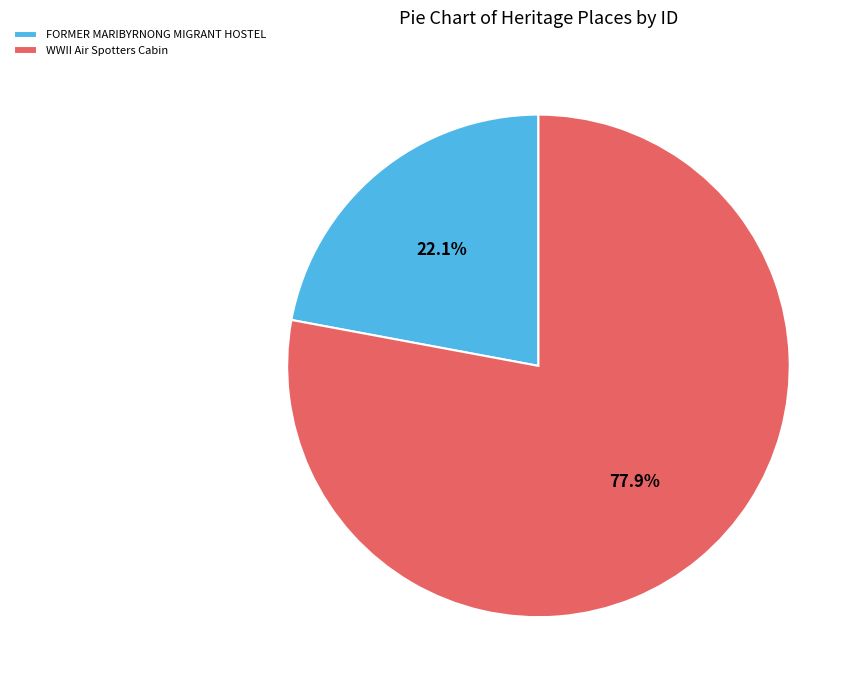

How many segments does this pie chart have?

2